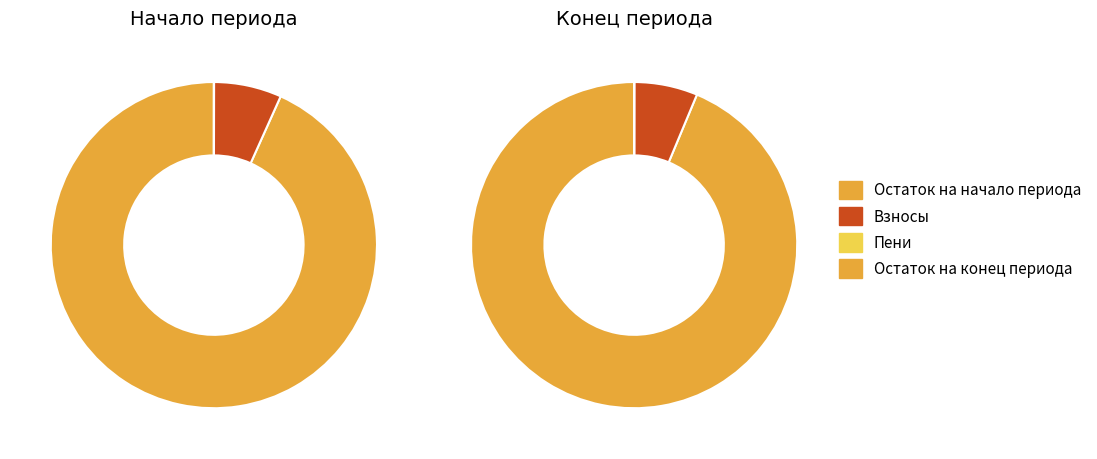

What is the spread (max minus min) of values at пеней?

0.2